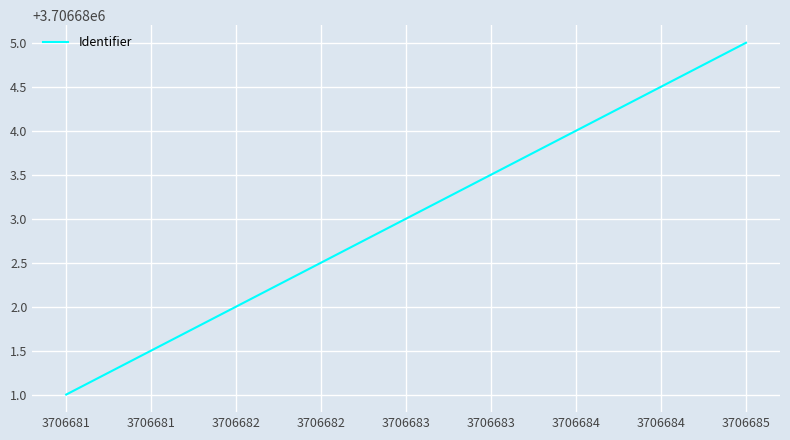

List the labels in order of value, smallest first.

3706681, 3706683, 3706685